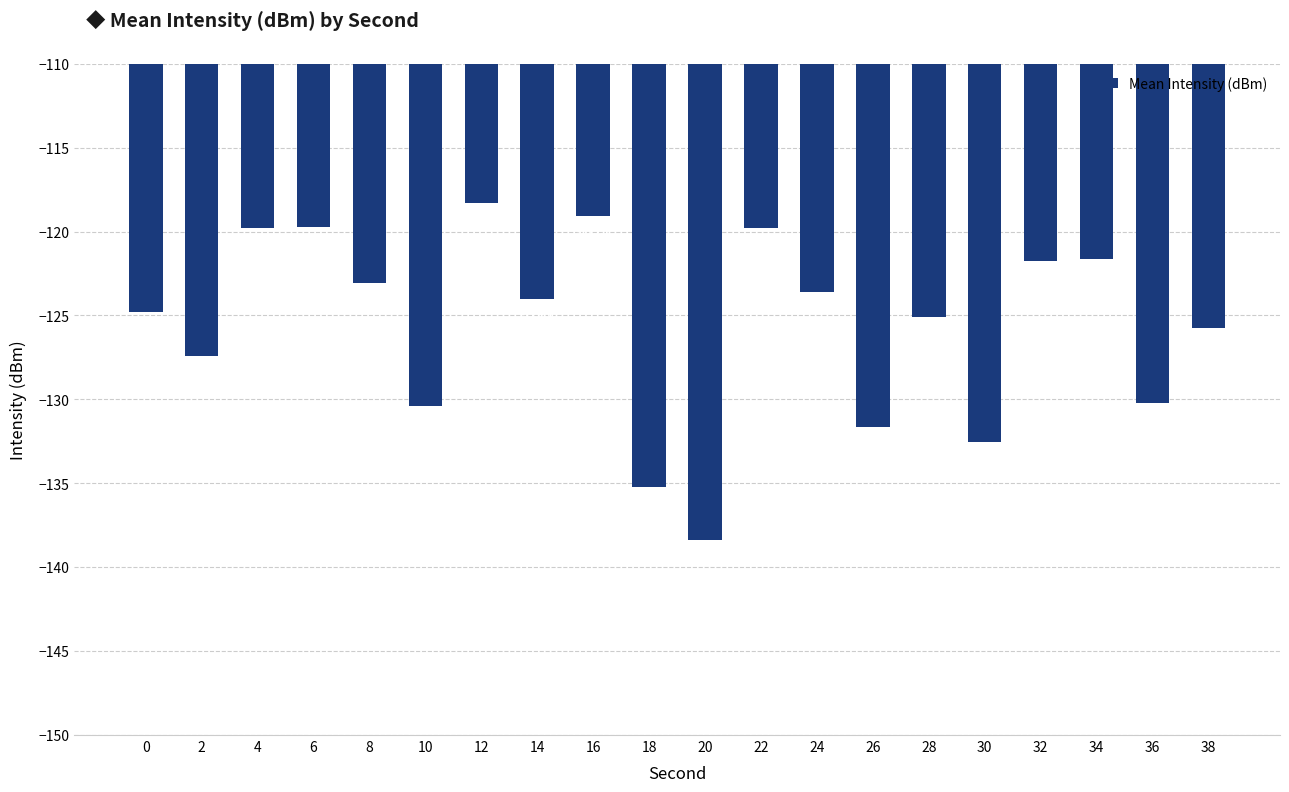

What is the maximum value shown in the chart?

-118.3